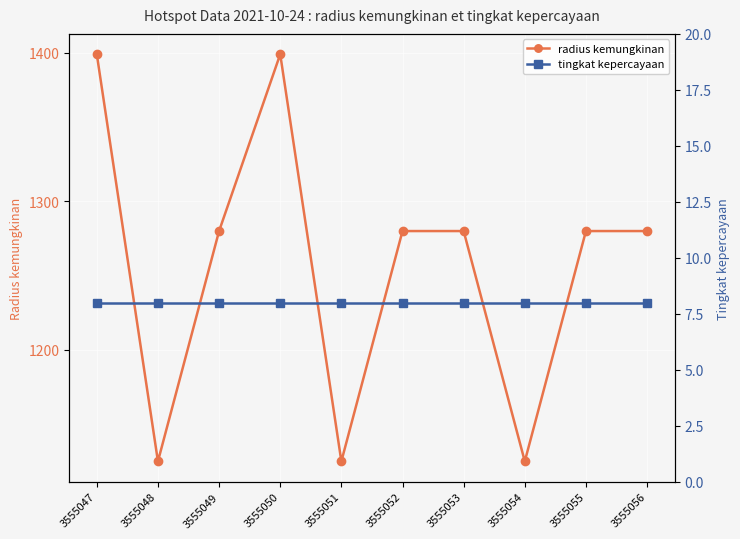

Is it true that tingkat kepercayaan equals 8 at 3555053?

True